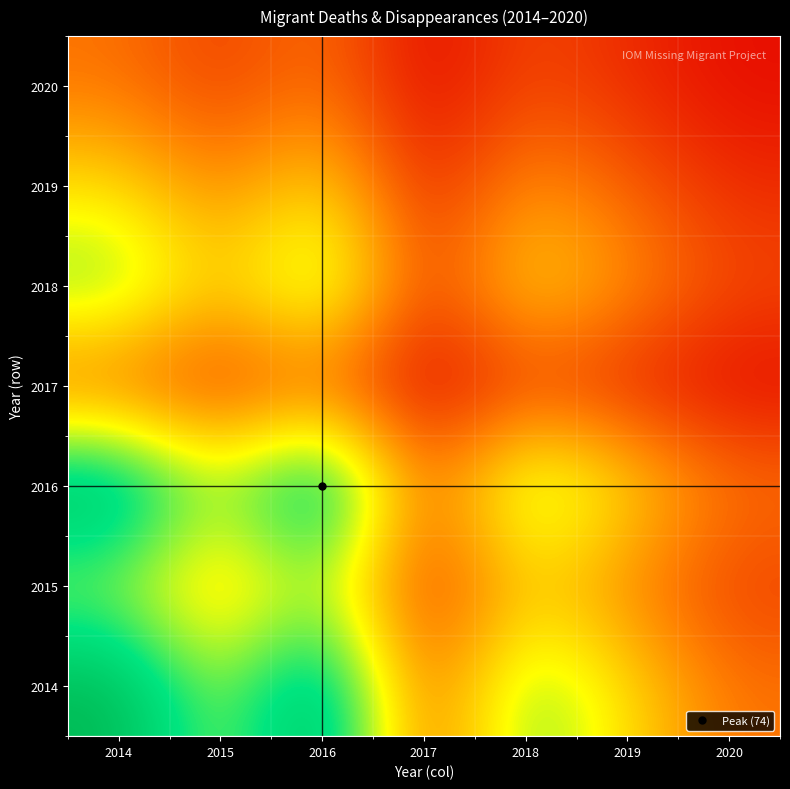

What is the smallest value displayed?

3.0